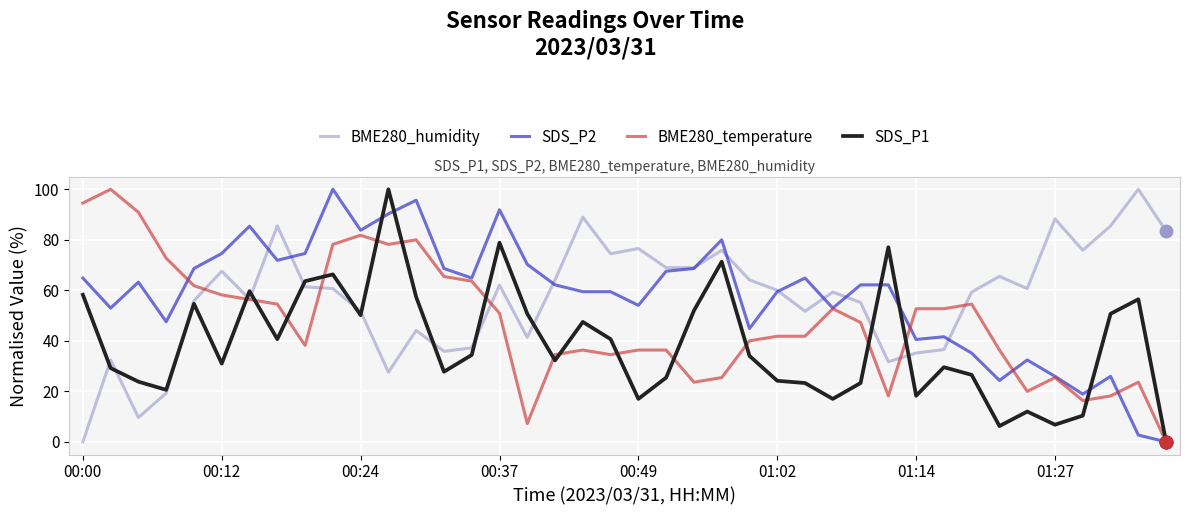

What is the difference between the second highest and minimum values in the SDS_P2 series?

95.7